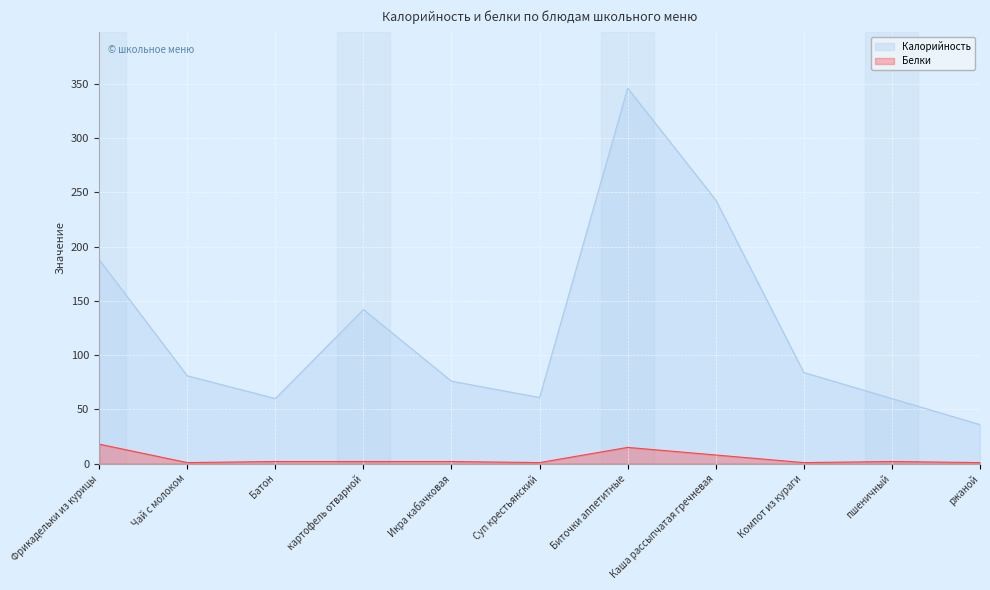

True or false: Белки has more than 0 interior local peaks.

True